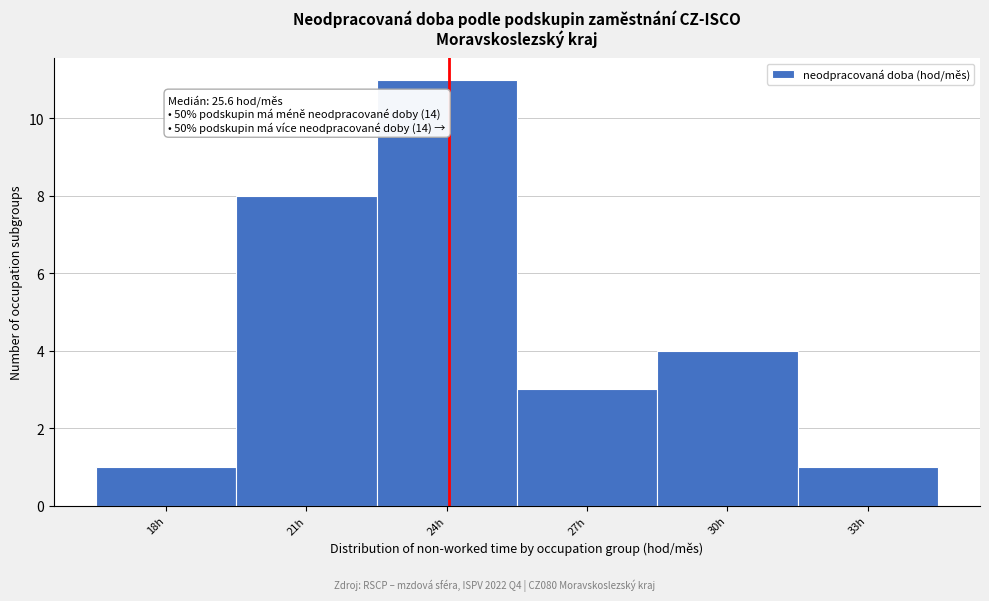

Reading left to right, extract all data points from this chart.

1	8	11	3	4	1